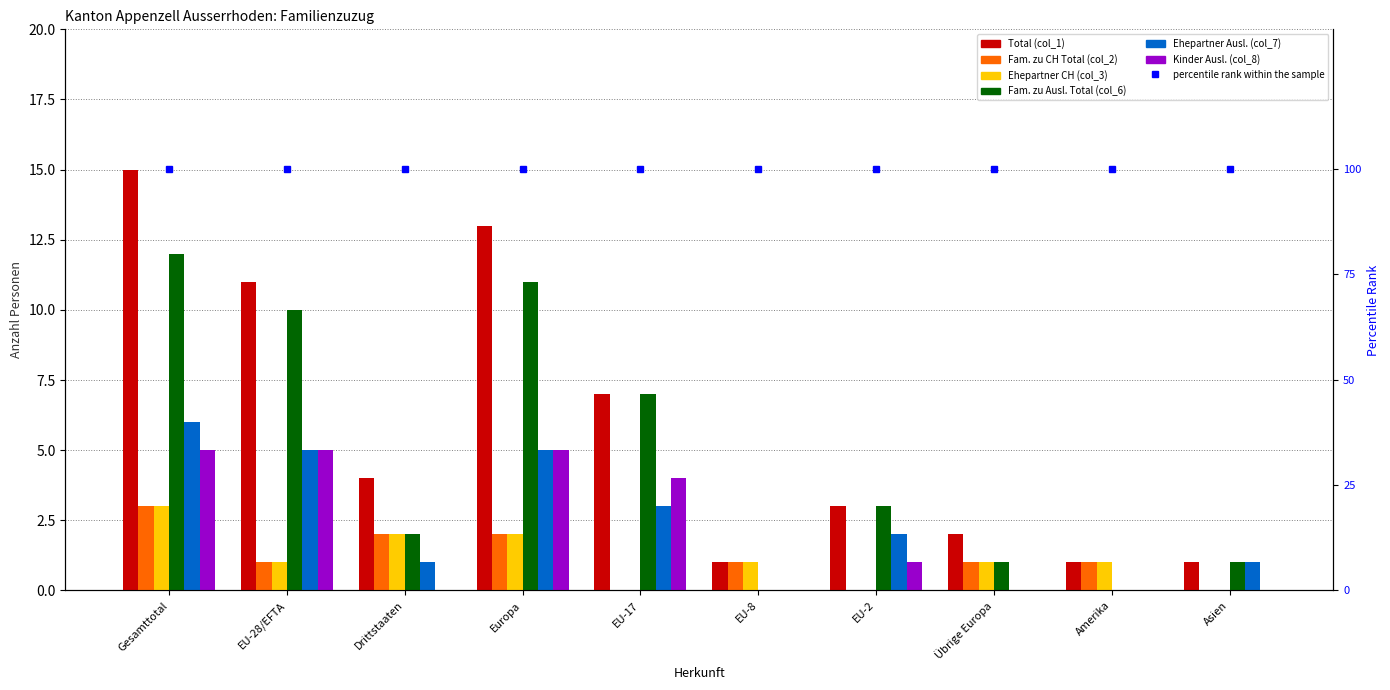

Does the chart contain any negative values?

No